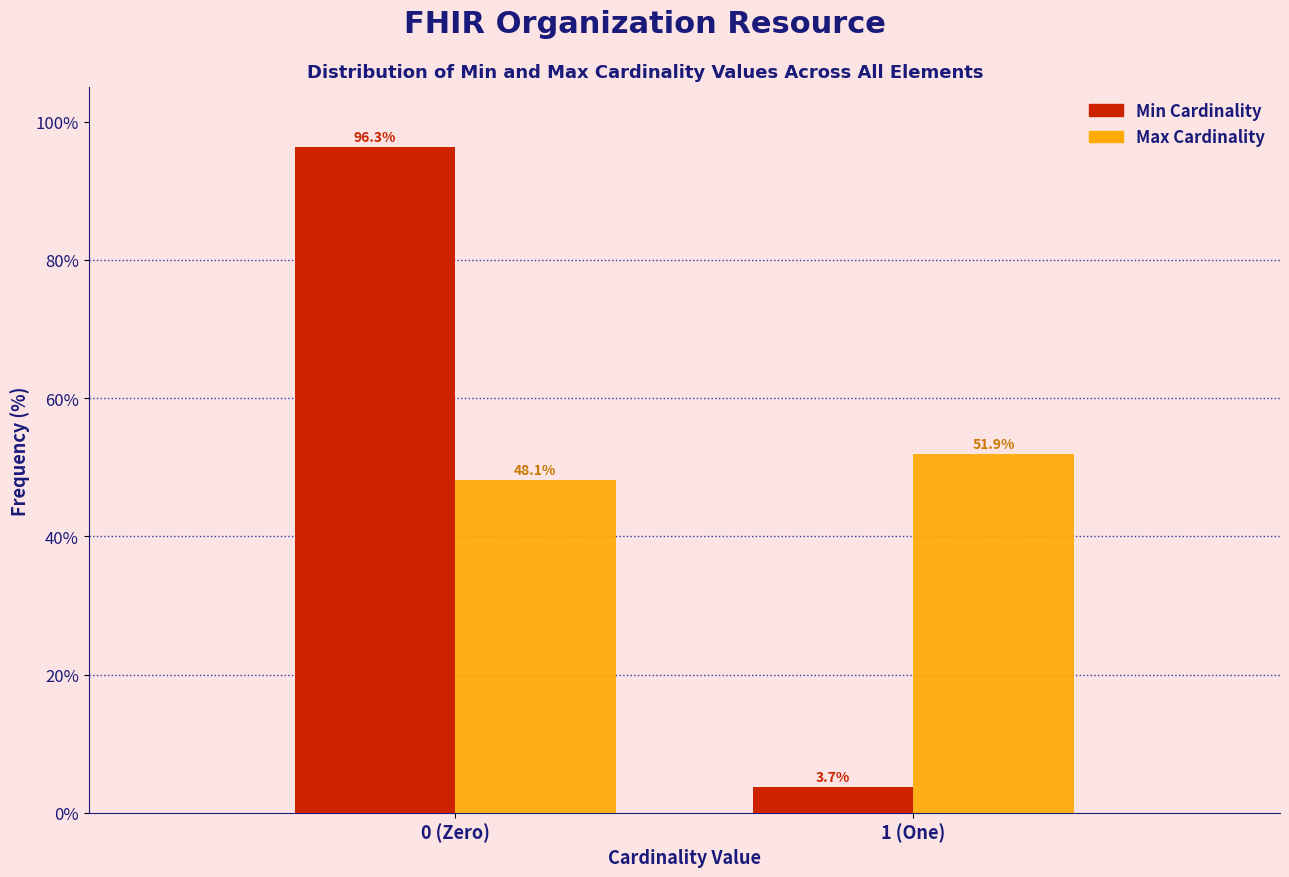

Reading left to right, transcribe all the data shown in this chart.

Min: 0 (Zero)=96.3	1 (One)=3.7
Max: 0 (Zero)=48.1	1 (One)=51.9